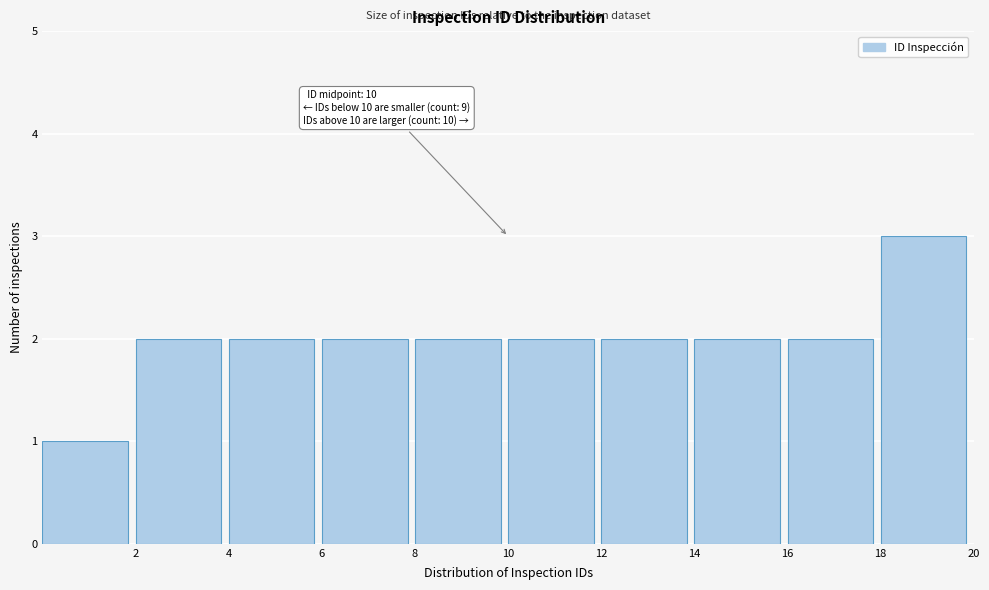

Which range on the x-axis has the tallest bar?

18 to 20